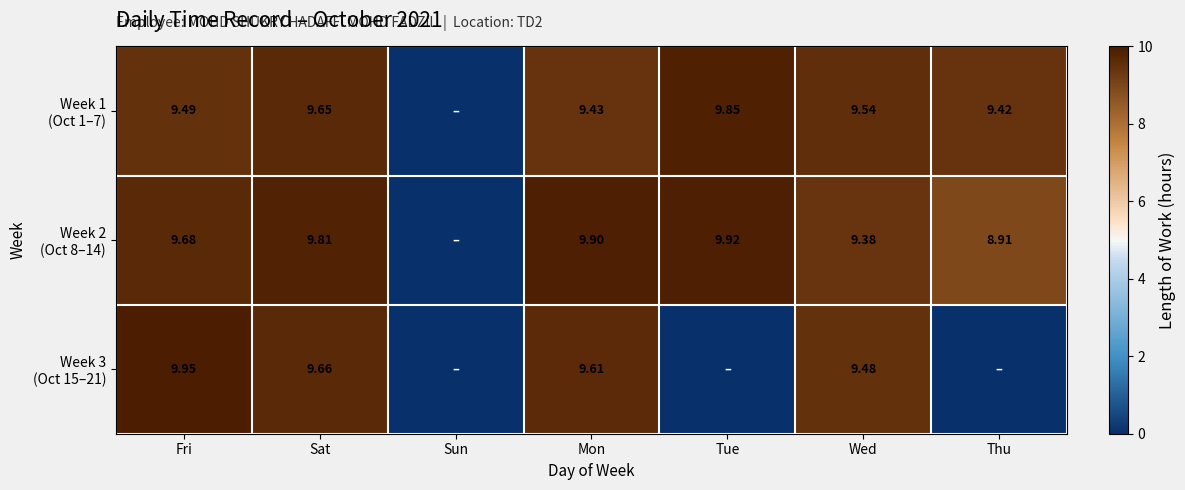

True or false: Week 3 (Oct 15–21) has a value of 0.0 at Thu.

True